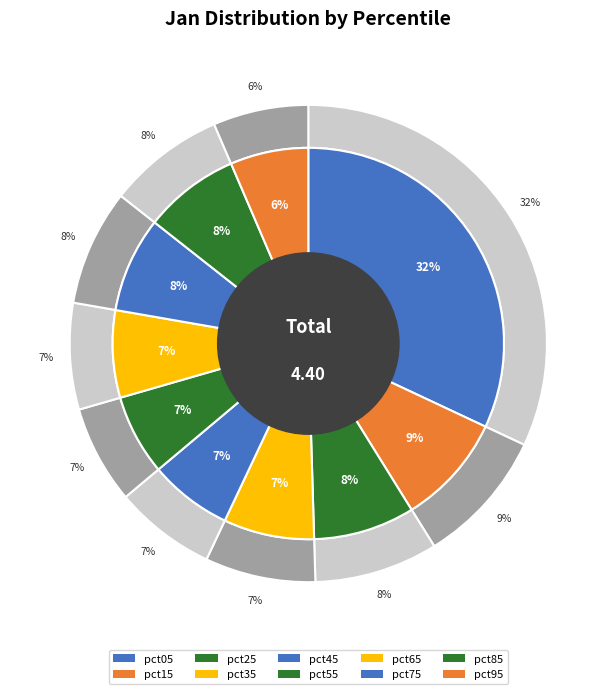

To the nearest percent, what percentage of the pie is pct65?

7%